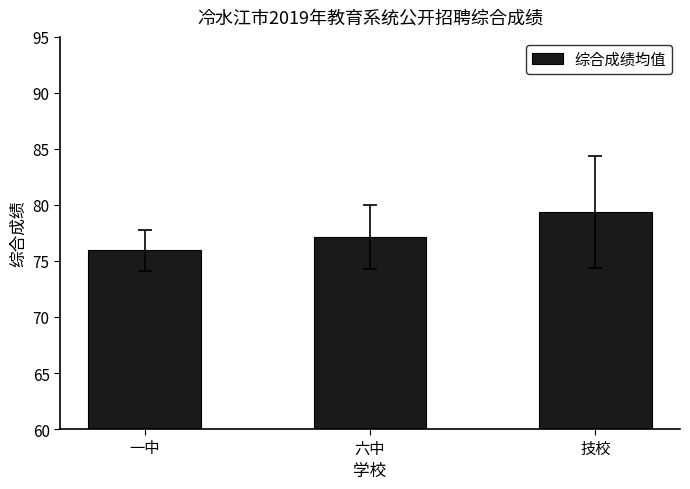

List the labels in order of value, largest first.

技校, 六中, 一中